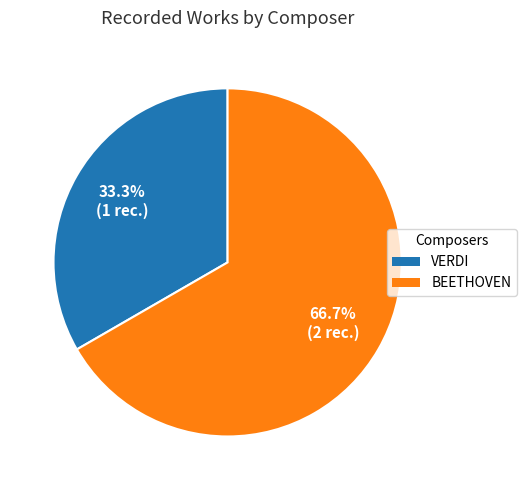

Which has a higher value, BEETHOVEN or VERDI?

BEETHOVEN